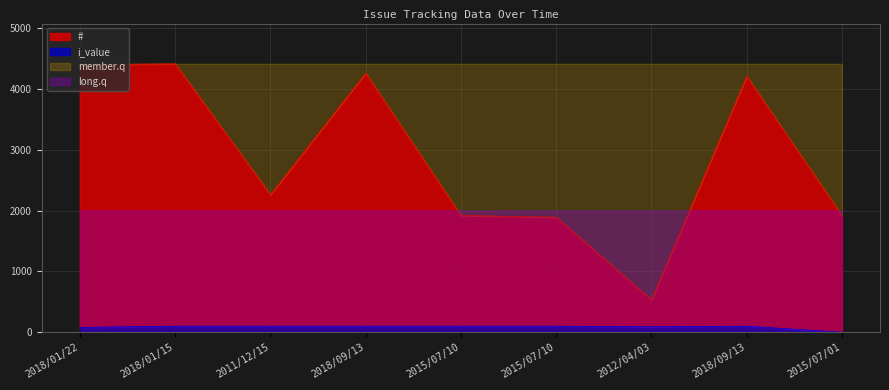

Between 2018/09/13 and 2015/07/10, which is larger?

2018/09/13